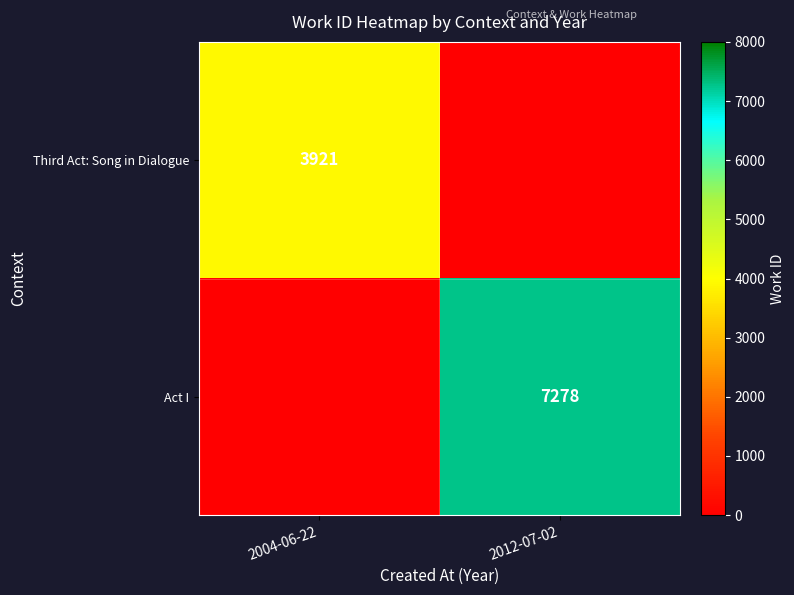

What is the difference between the highest and lowest values at 2004-06-22?

3921